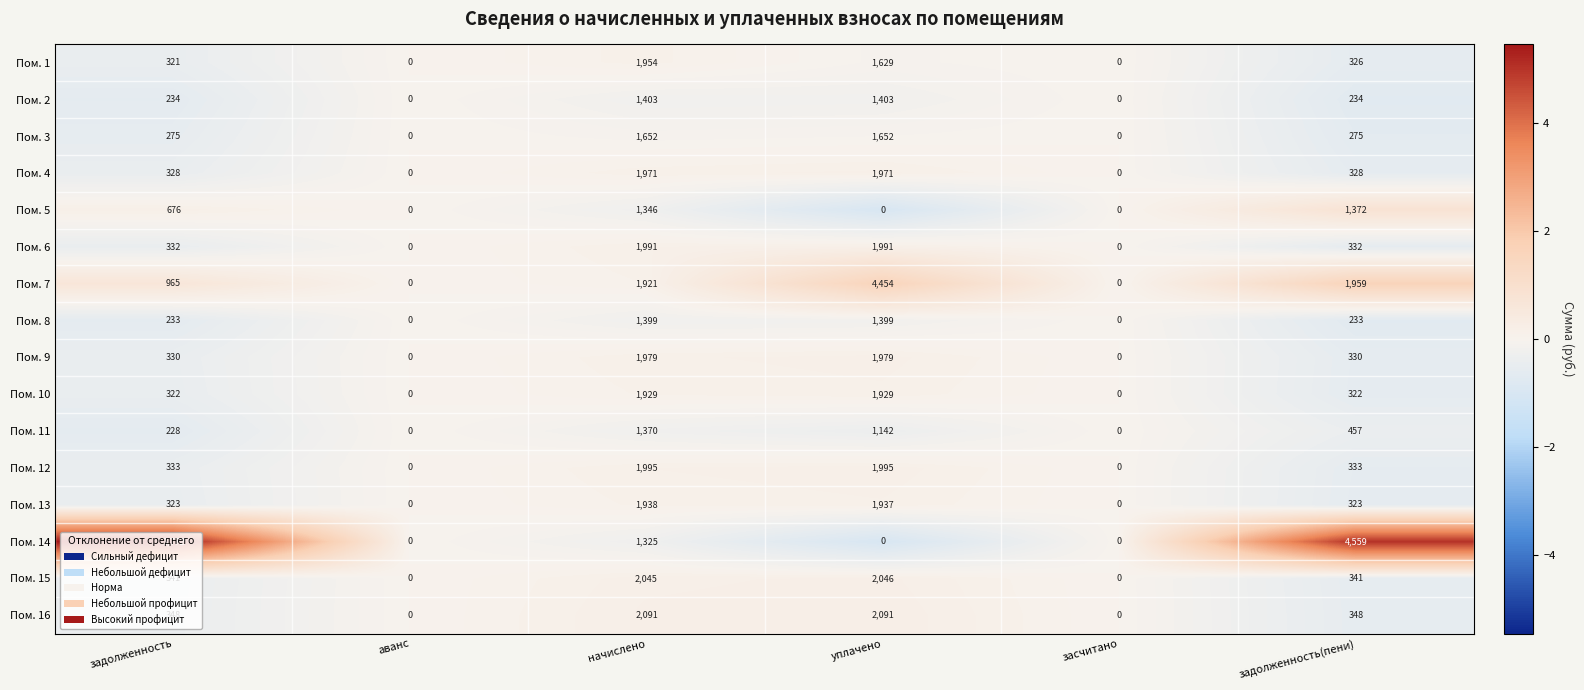

Rank the series by their maximum value, from highest to lowest.

Пом. 14, Пом. 7, Пом. 16, Пом. 15, Пом. 12, Пом. 6, Пом. 9, Пом. 4, Пом. 1, Пом. 13, Пом. 10, Пом. 3, Пом. 2, Пом. 8, Пом. 5, Пом. 11